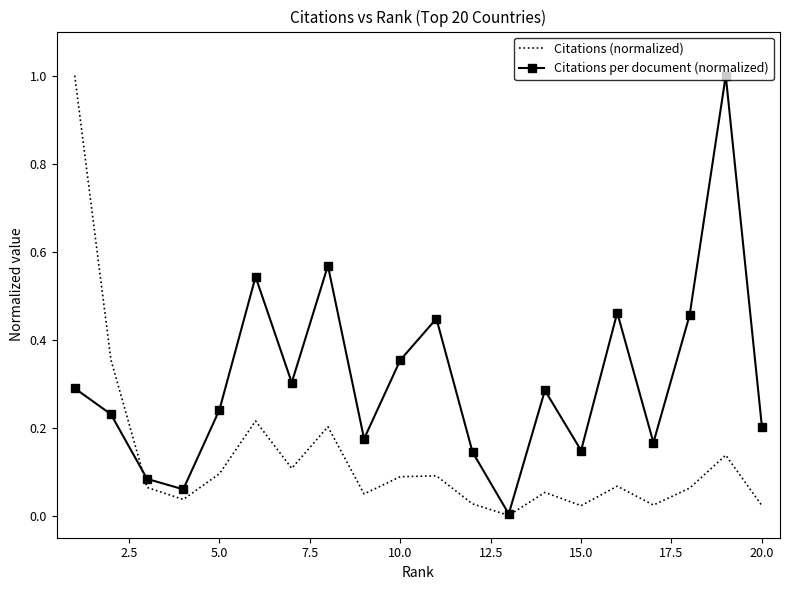

What are all the series names shown in the legend?

Citations (normalized), Citations per document (normalized)